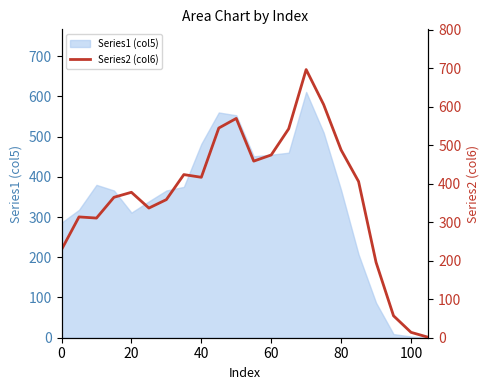

The Series1 (col5) series shows 712 at 60. True or false?

False